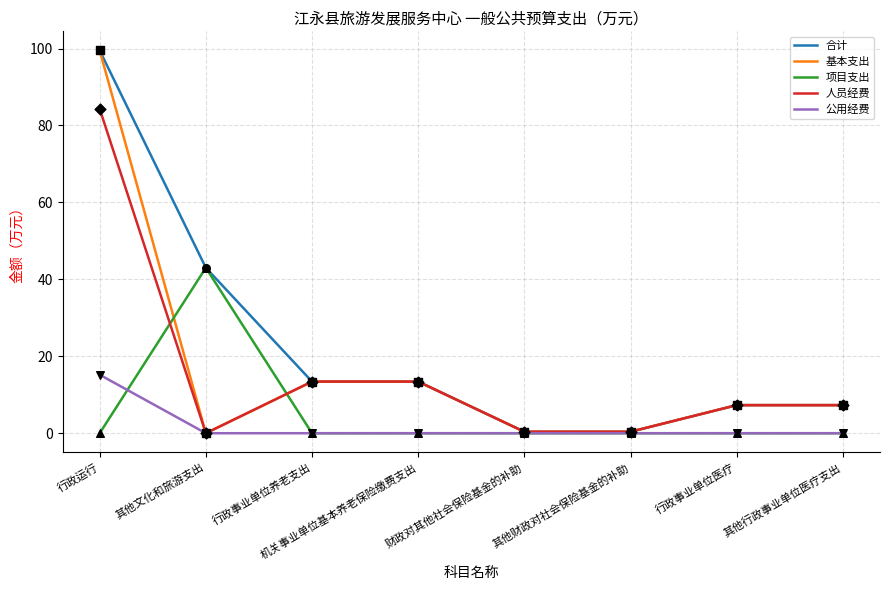

Which series has the widest spread of Y values?

基本支出